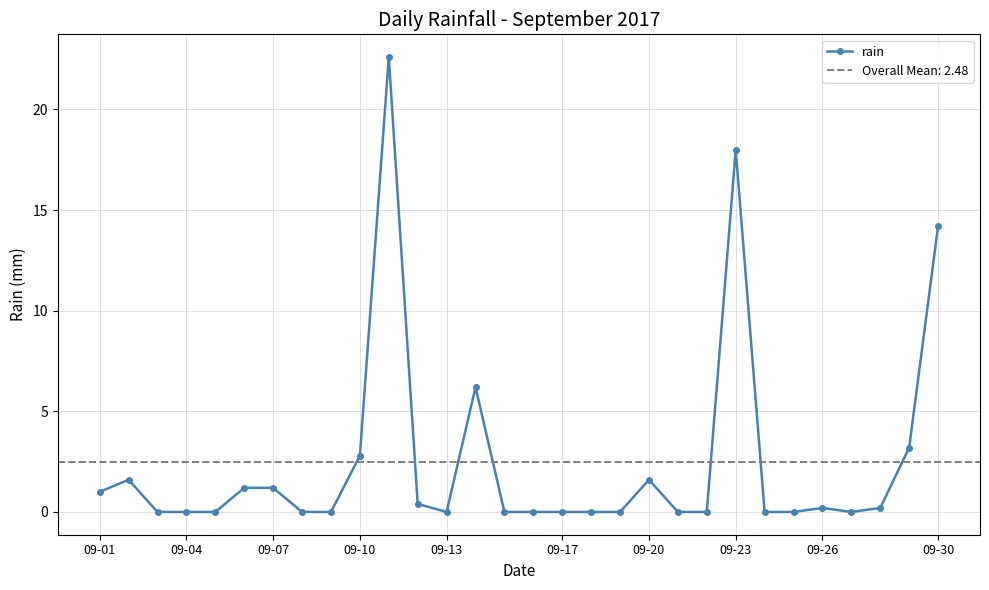

At which label is rain closest to 11?

09-30